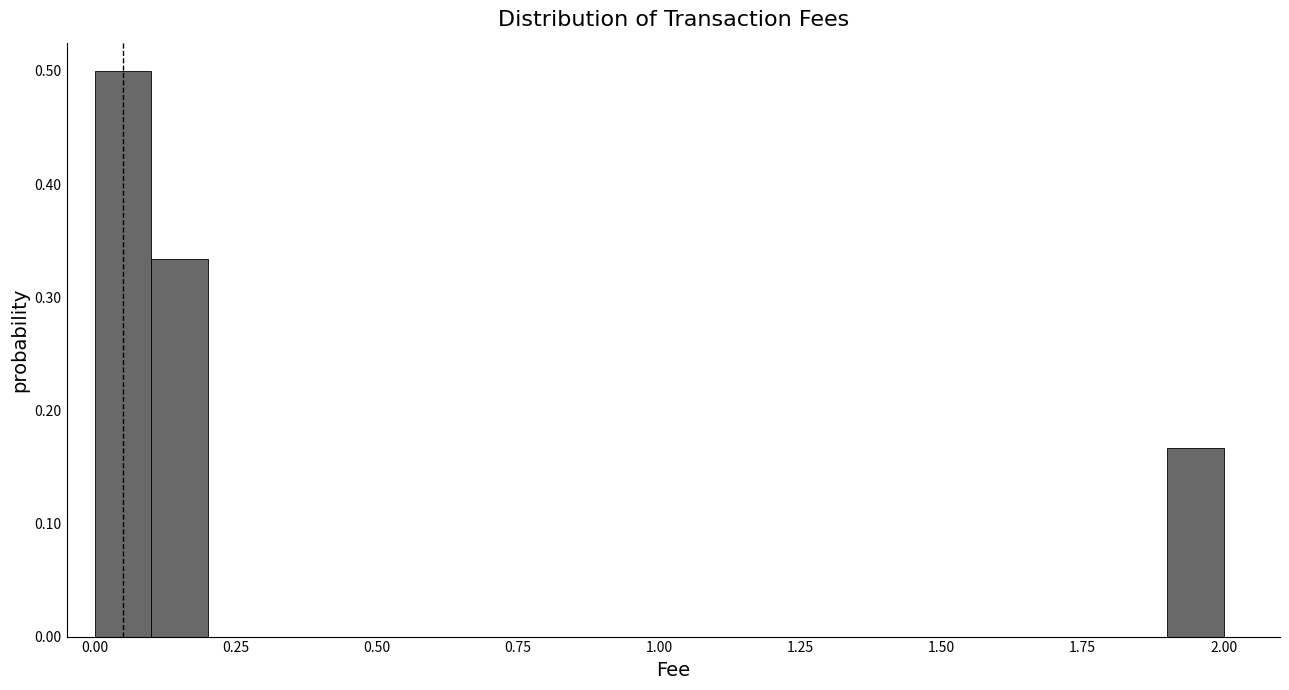

Around what value on the x-axis is the tallest bar? Give the approximate position of its centre, as read against the axis.

0.05